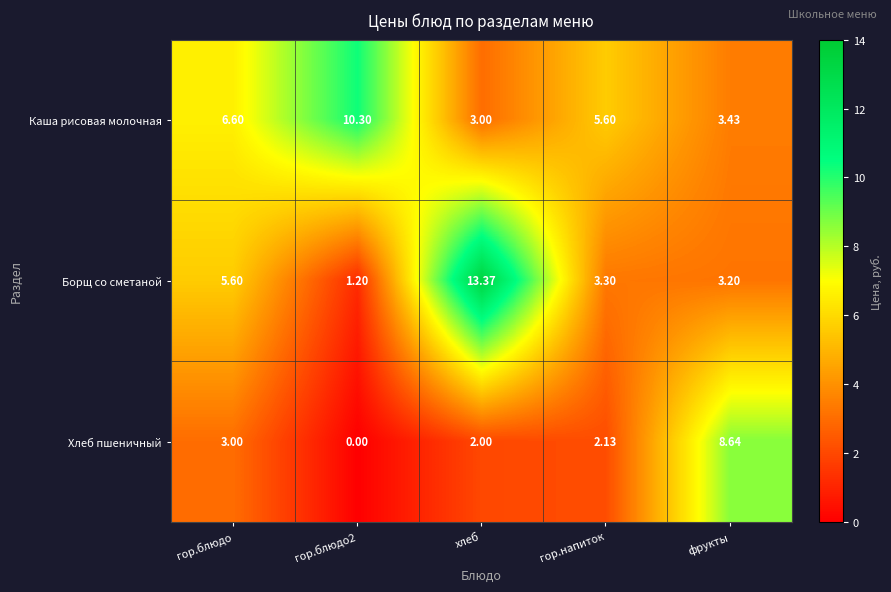

At which category is the sum across all series the highest?

хлеб